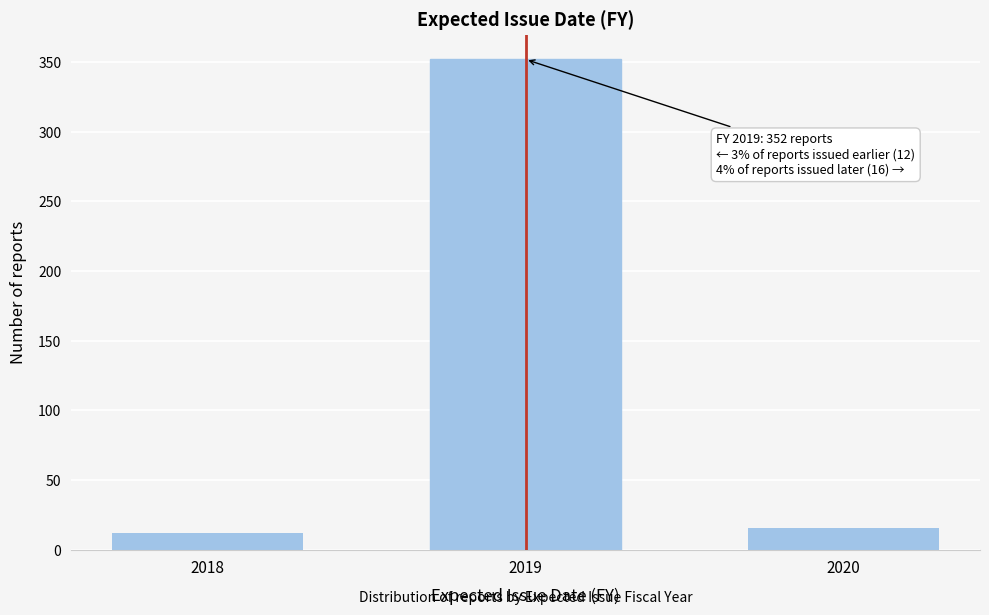

Reading right to left, extract all data points from this chart.

16	352	12